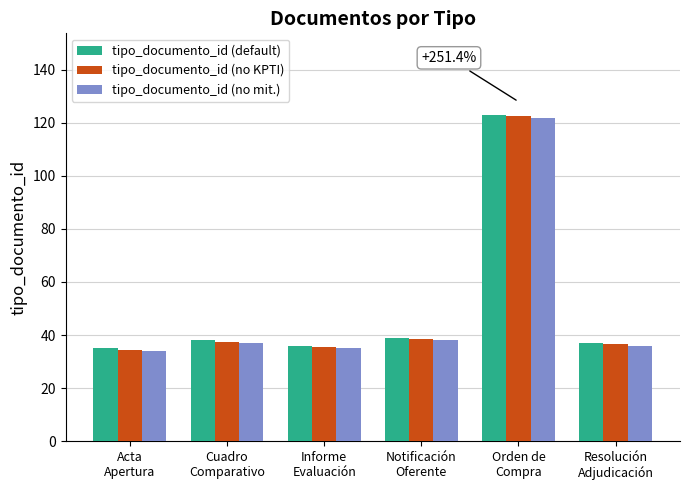

What is the smallest value displayed?

34.0